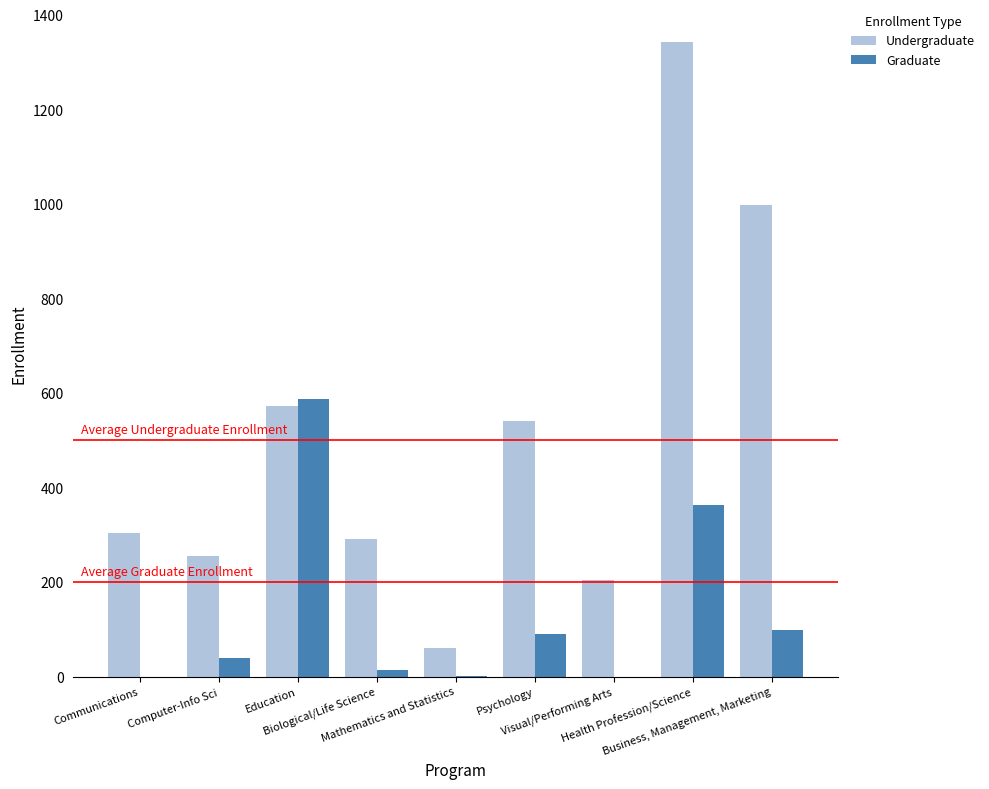

What is the sum of all Graduate values?

1194